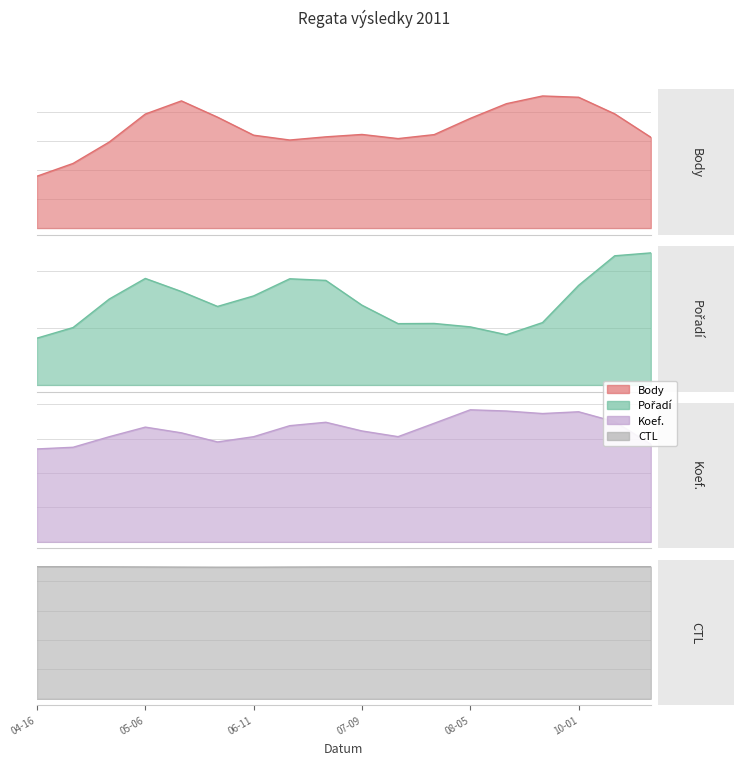

True or false: Pořadí has a value of 25 at 2011-05-06.

False